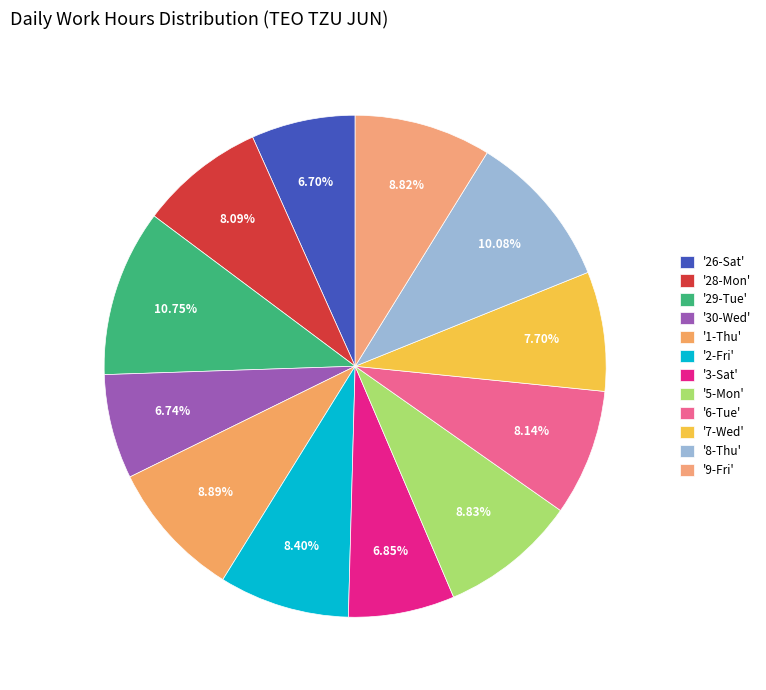

How many slices are in this pie chart?

12